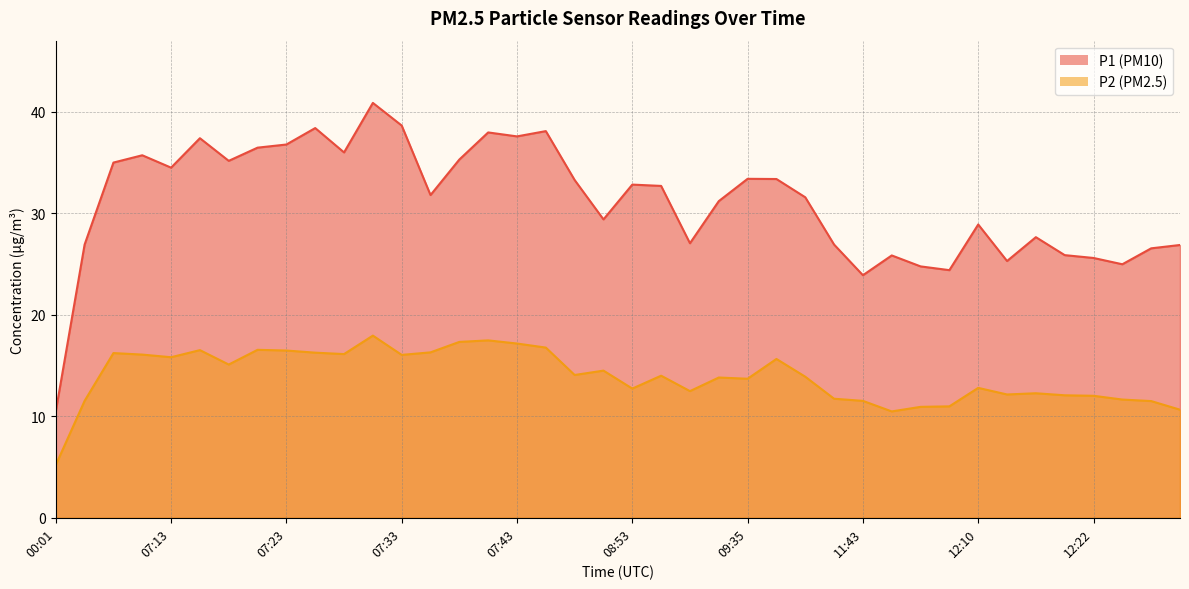

True or false: P1 and P2 intersect in this chart.

False